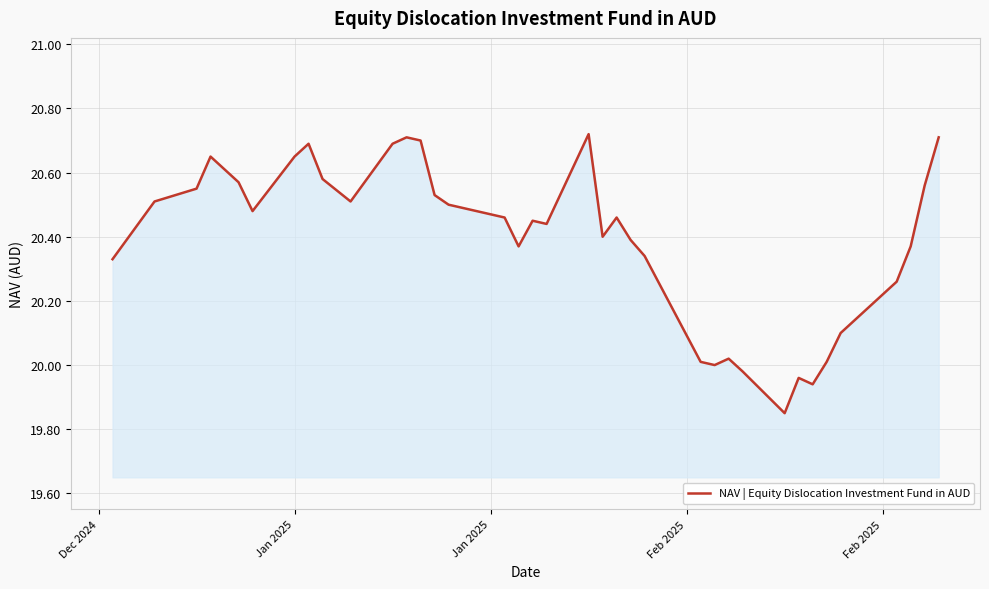

What is the minimum value shown in the chart?

19.9